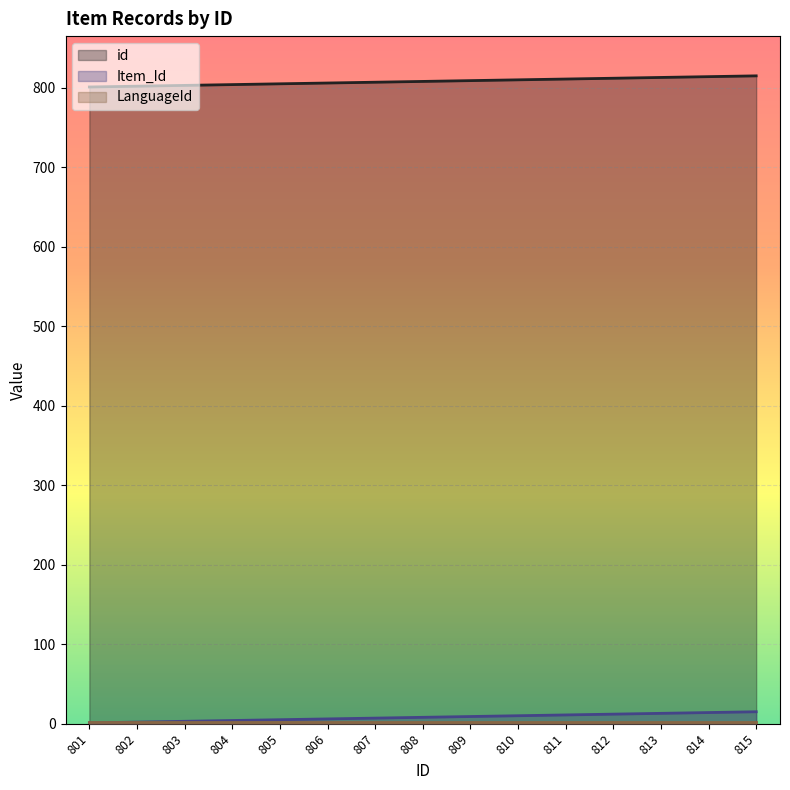

The id series shows 801 at 801. True or false?

True